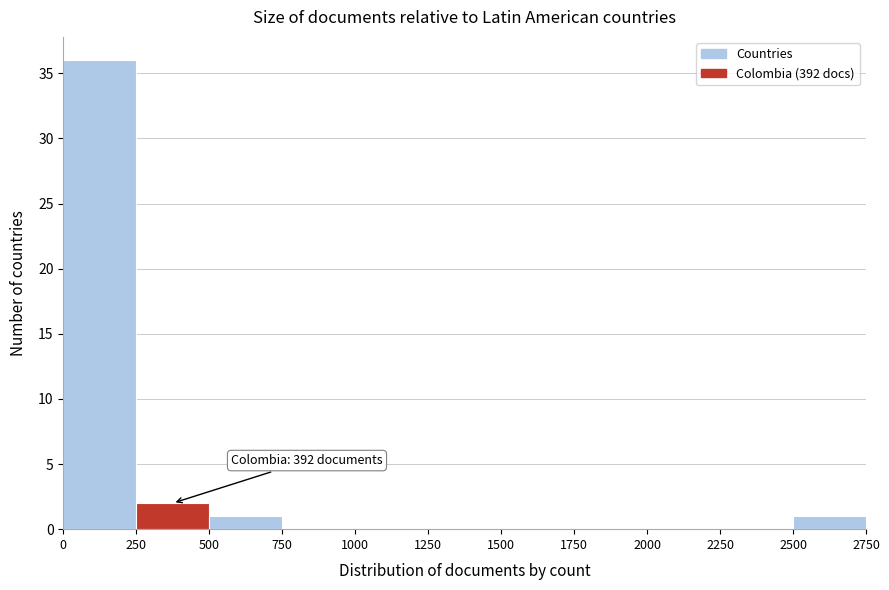

Which range on the x-axis has the tallest bar?

0 to 250